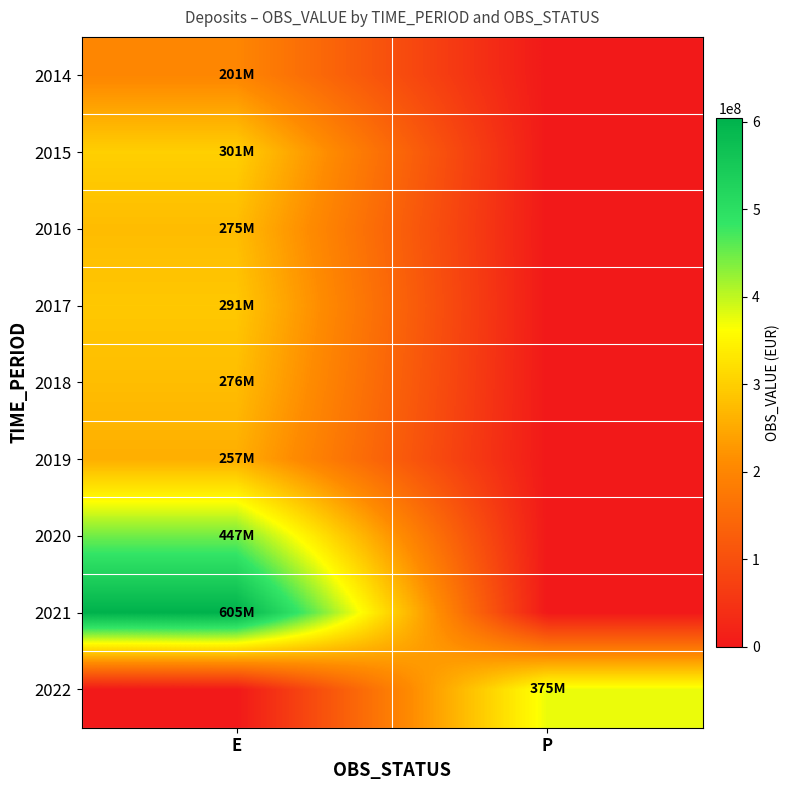

Between P and E, which is larger?

E